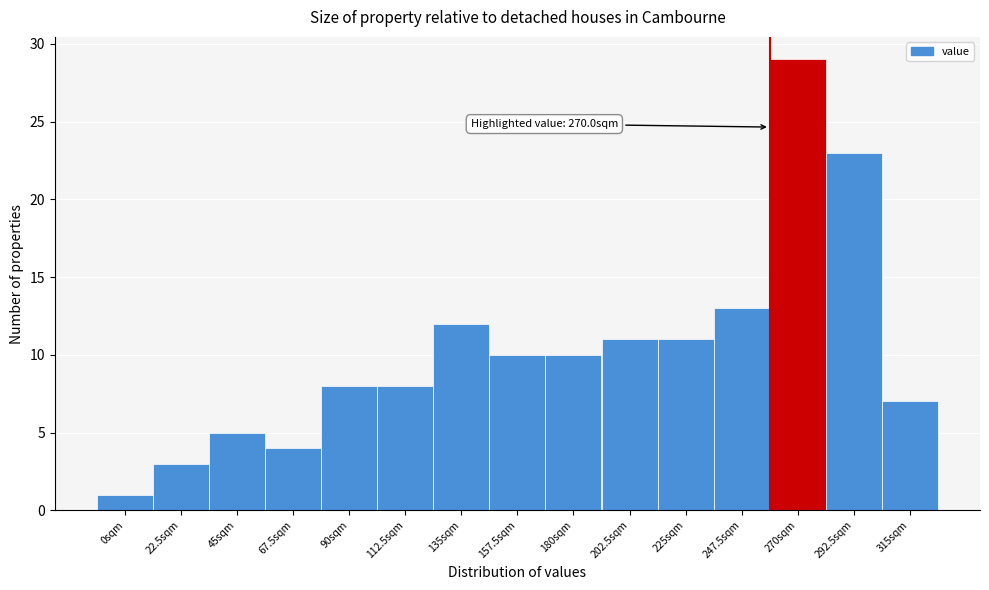

Reading left to right, extract all data points from this chart.

0sqm=1	22.5sqm=3	45sqm=5	67.5sqm=4	90sqm=8	112.5sqm=8	135sqm=12	157.5sqm=10	180sqm=10	202.5sqm=11	225sqm=11	247.5sqm=13	270sqm=29	292.5sqm=23	315sqm=7